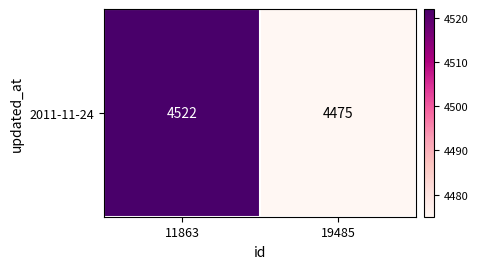

How many distinct data groups are displayed?

1